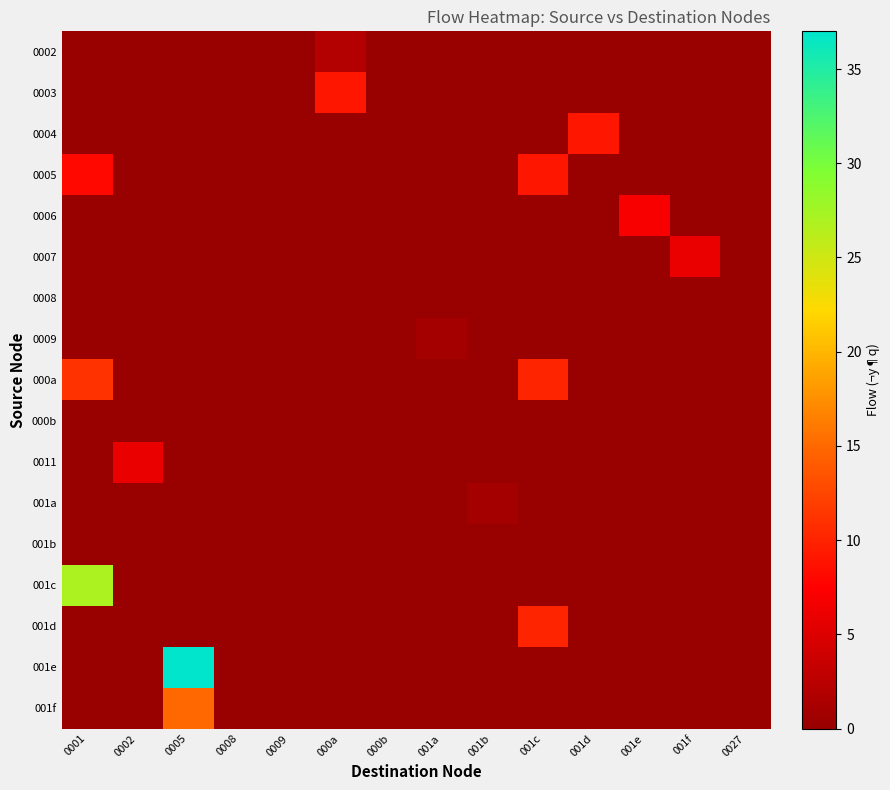

At which category does the chart reach its minimum across all series?

0001